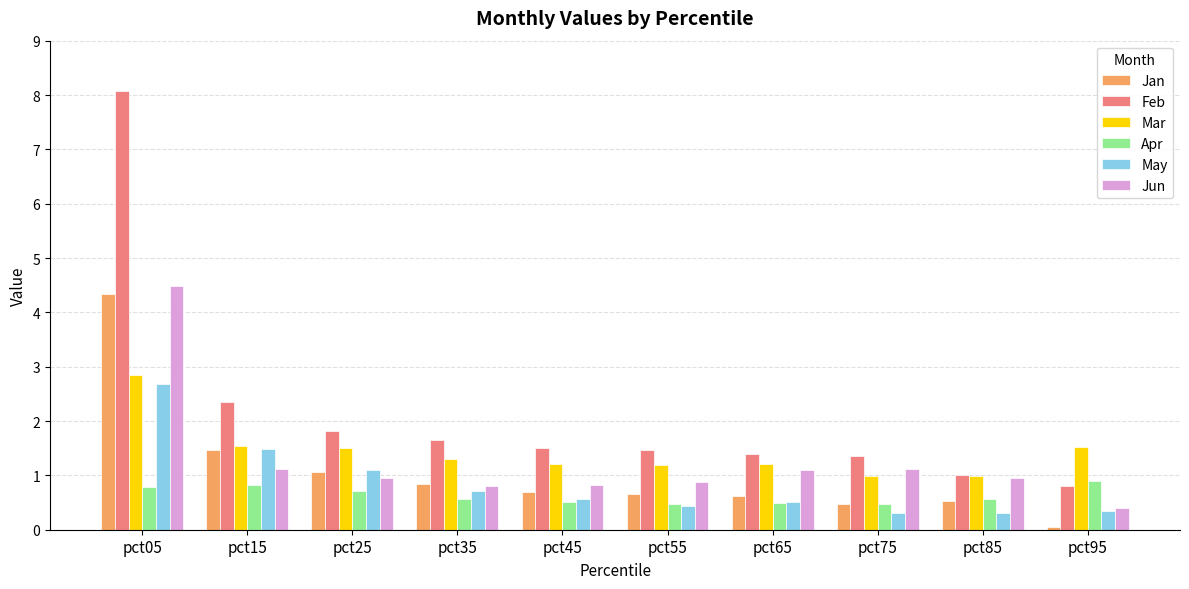

What is the approximate value of Jun at pct35?

0.8